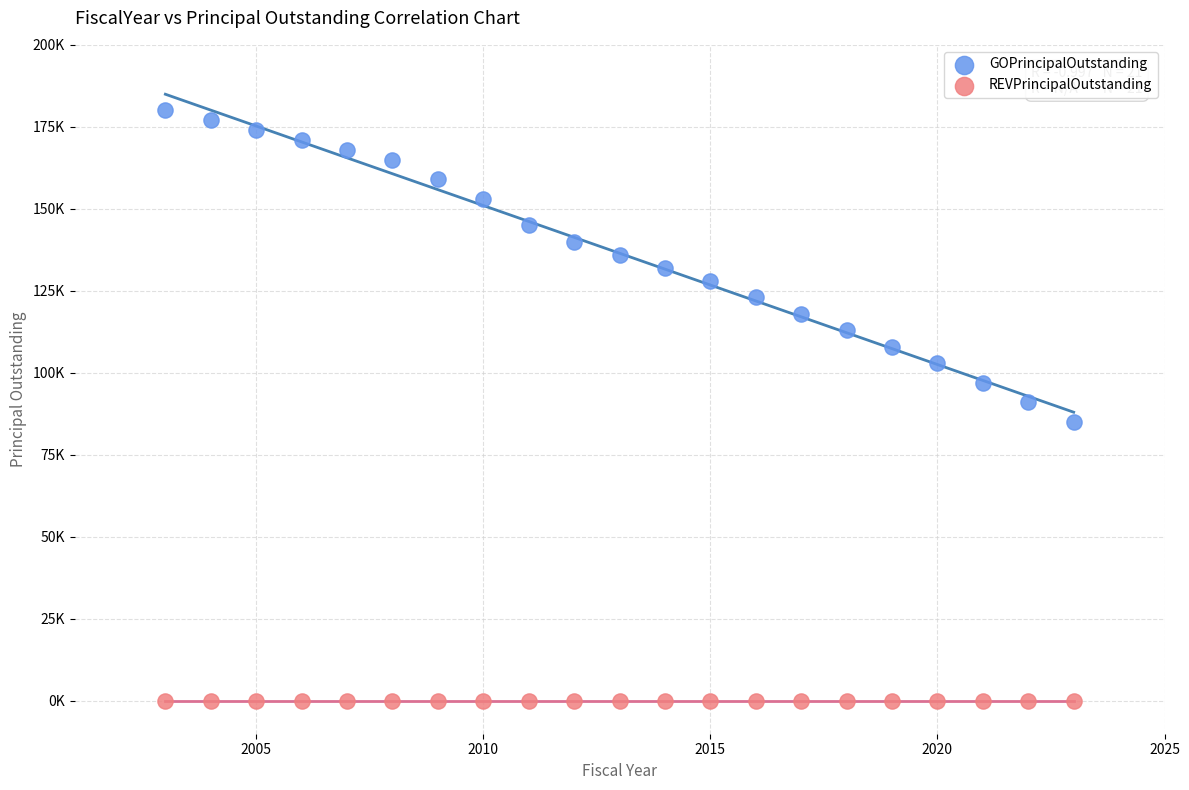

Which series contains the lowest Y value?

REVPrincipalOutstanding